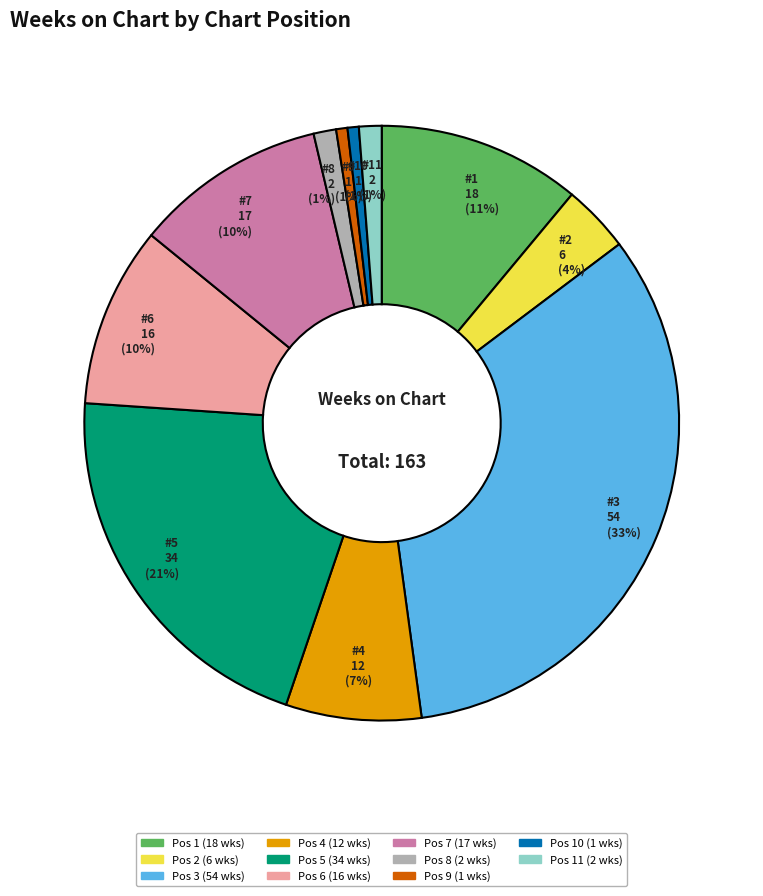

To the nearest percent, what is the average slice percentage?

9%